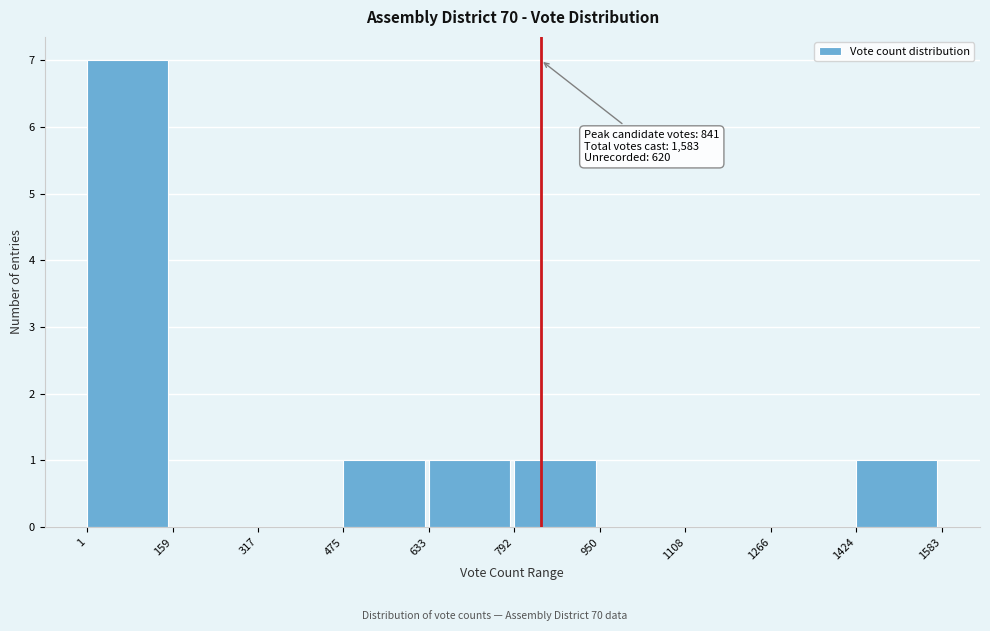

Which range on the x-axis has the tallest bar?

1 to 159